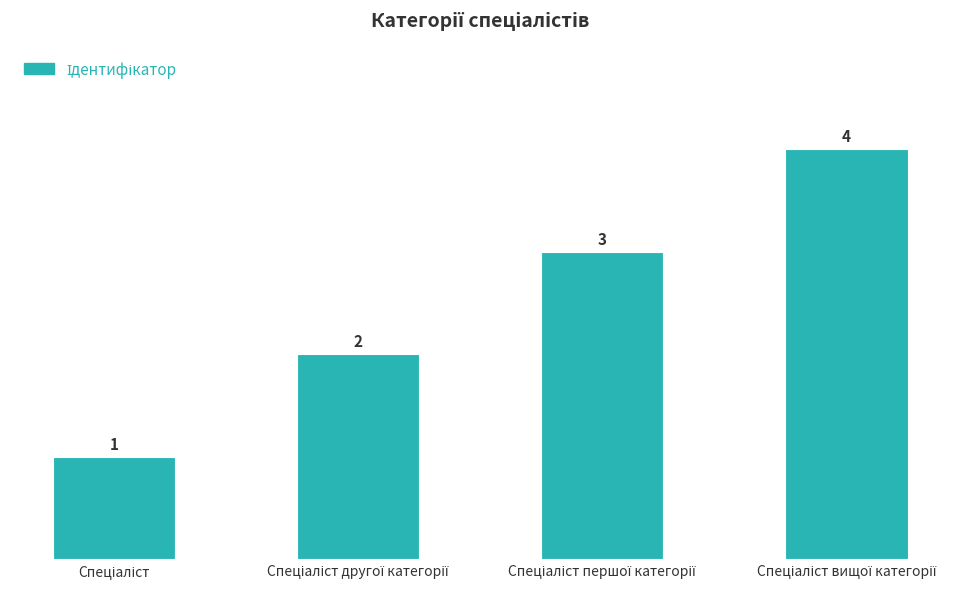

Reading left to right, transcribe all the data shown in this chart.

1	2	3	4